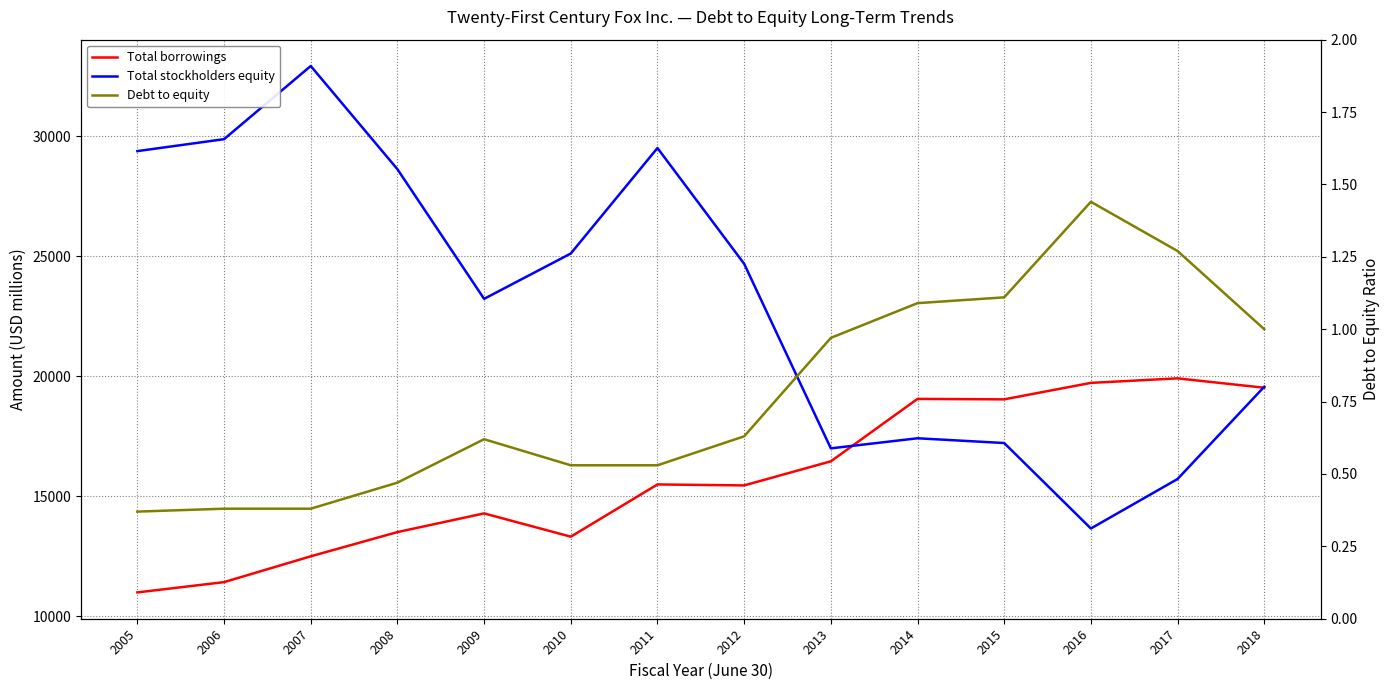

Where does the Total stockholders equity series first go above 24684?

2005